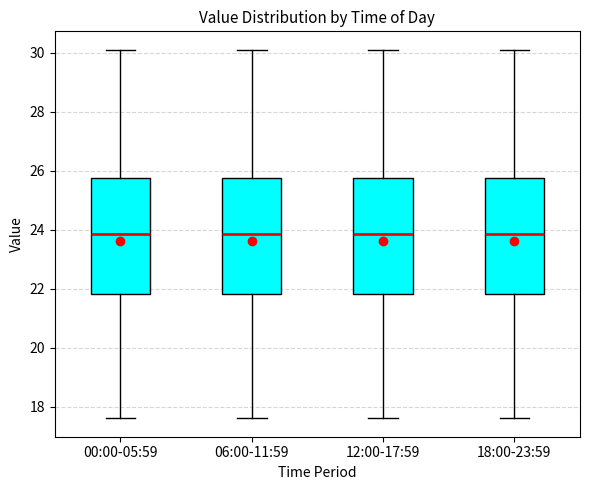

Reading left to right, transcribe this box plot: for each box, give where its median line is, the range the box spans, and where its two whiskers end, as read against the y-axis. The values are not printed on the chart, so give them approximately, as read against the axis.

00:00-05:59: median 23.8, box 21.8 to 25.8, whiskers 17.6 to 30.2
06:00-11:59: median 23.8, box 21.8 to 25.8, whiskers 17.6 to 30.2
12:00-17:59: median 23.8, box 21.8 to 25.8, whiskers 17.6 to 30.2
18:00-23:59: median 23.8, box 21.8 to 25.8, whiskers 17.6 to 30.2